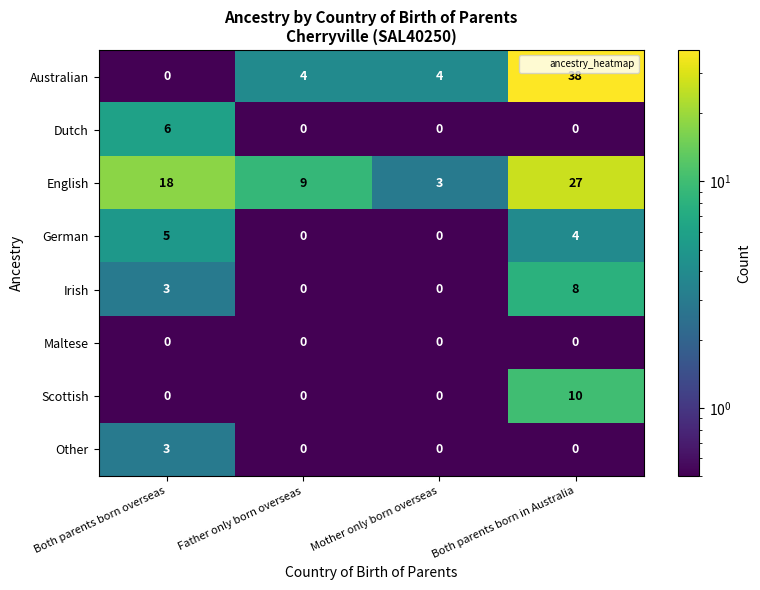

Between Both parents born overseas and Mother only born overseas, which series saw the biggest shift?

English